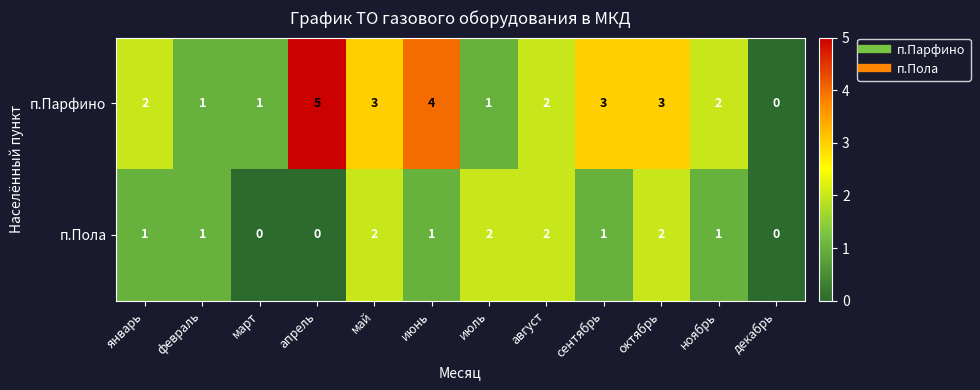

Rank the series at ноябрь from highest to lowest value.

п.Парфино, п.Пола